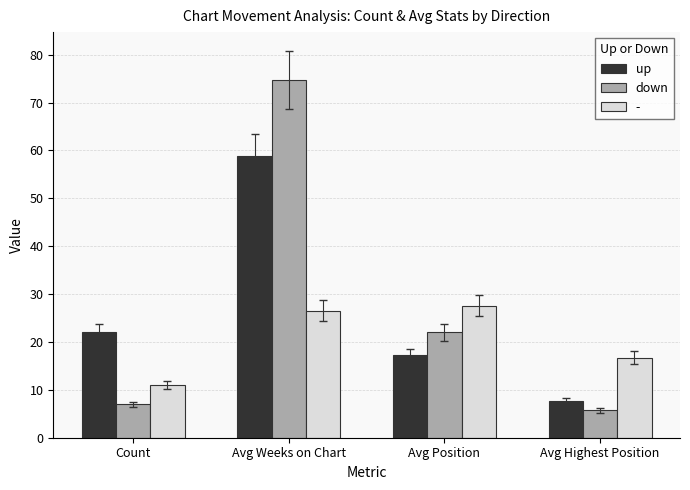

At which category is the sum across all series the highest?

Avg Weeks on Chart